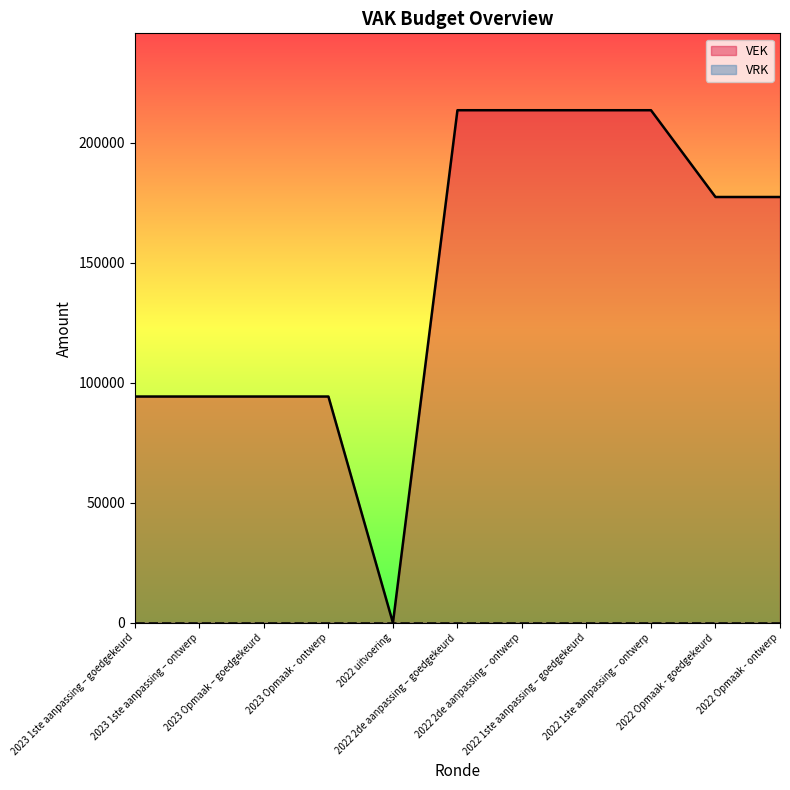

What is the label of the 9th point from the left?

2022 1ste aanpassing – ontwerp